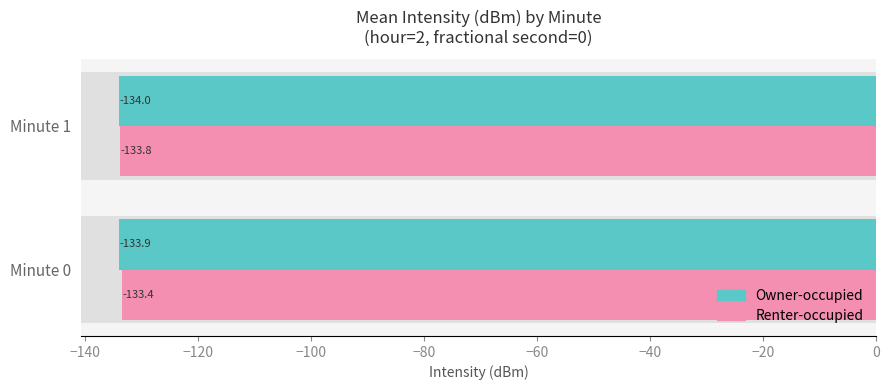

What is the value of the Owner-occupied bar at the 1st from the left?

-133.9